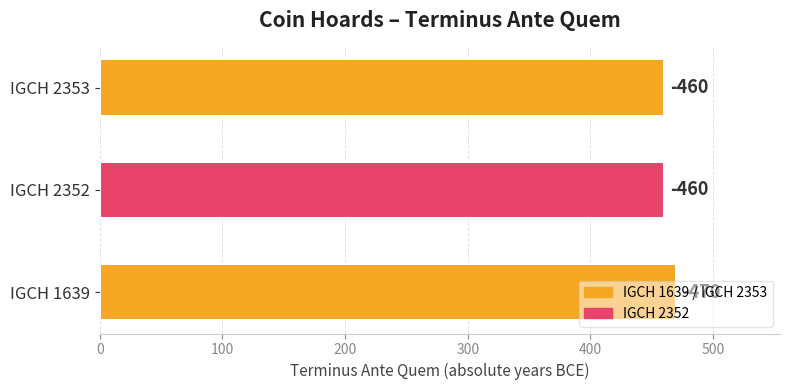

Are the bars horizontal?

Yes